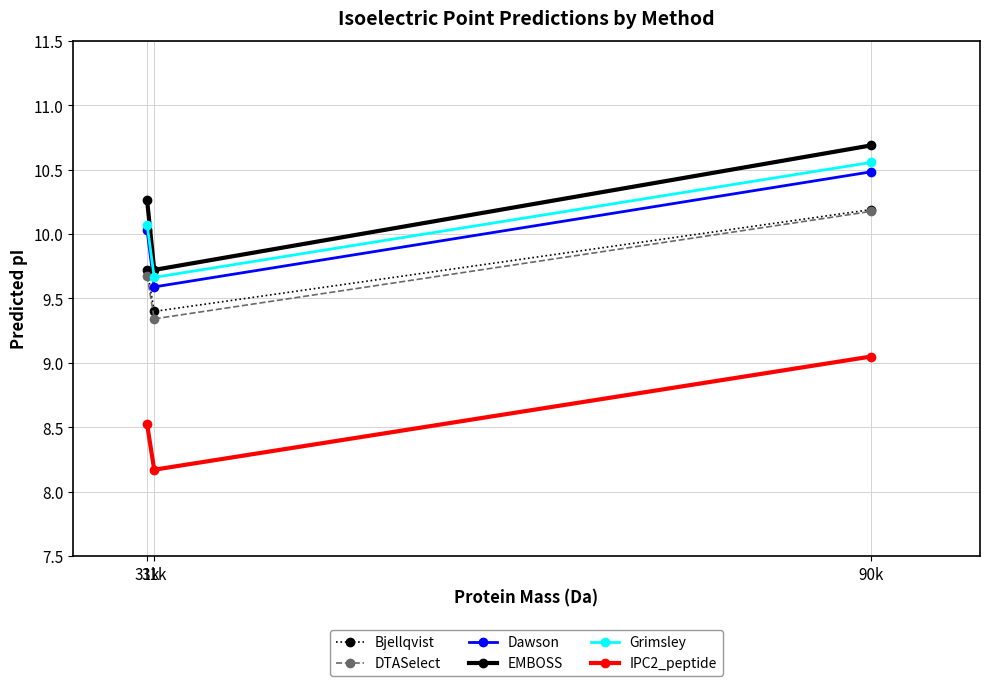

How many lines are shown in the chart?

6